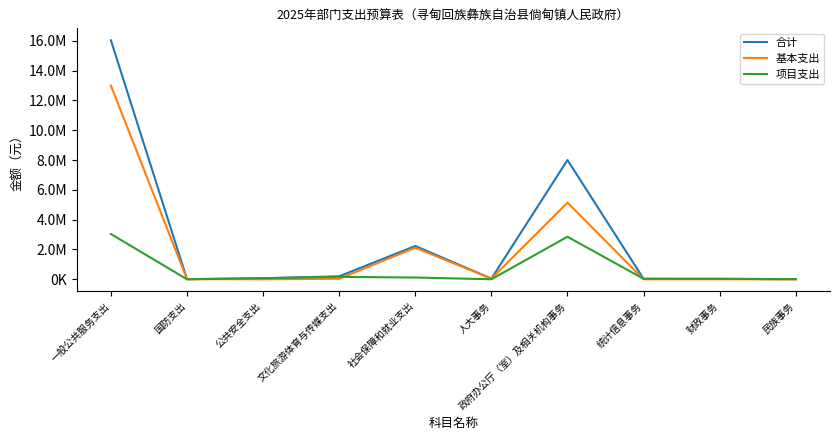

At how many categories does at least one series exceed 8698857?

1